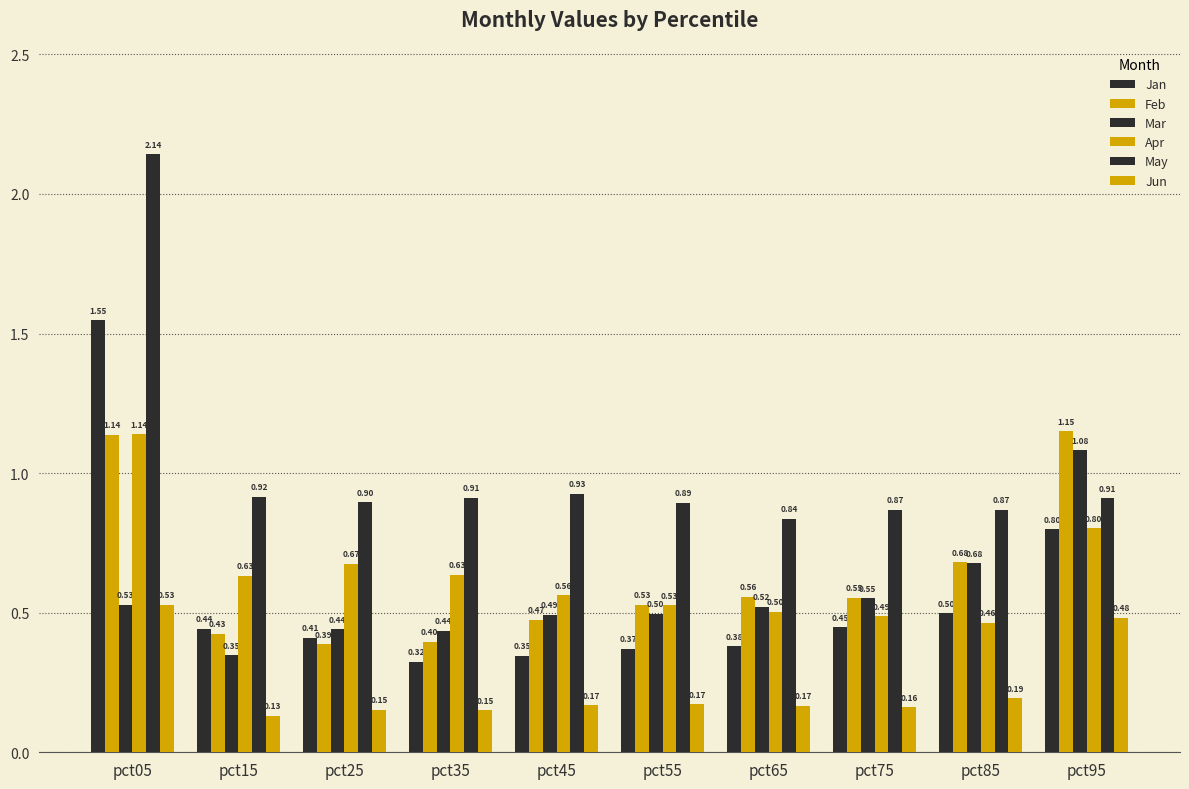

How many series are shown in this chart?

6